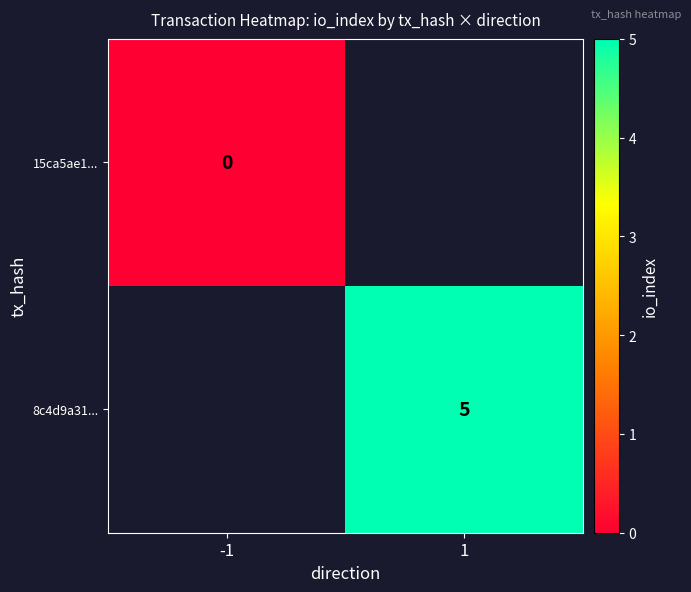

What is the greatest value displayed?

5.0